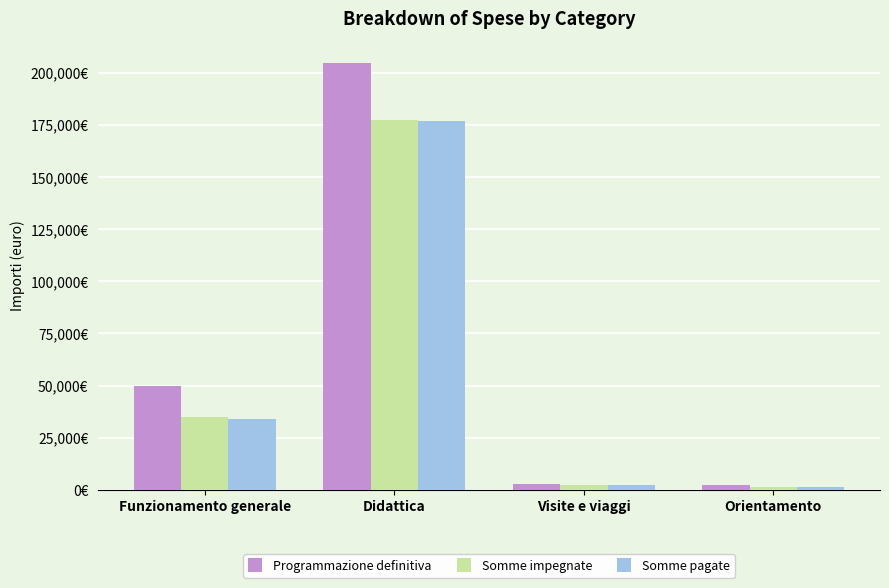

The Programmazione definitiva series shows 1282.0 at Orientamento. True or false?

False